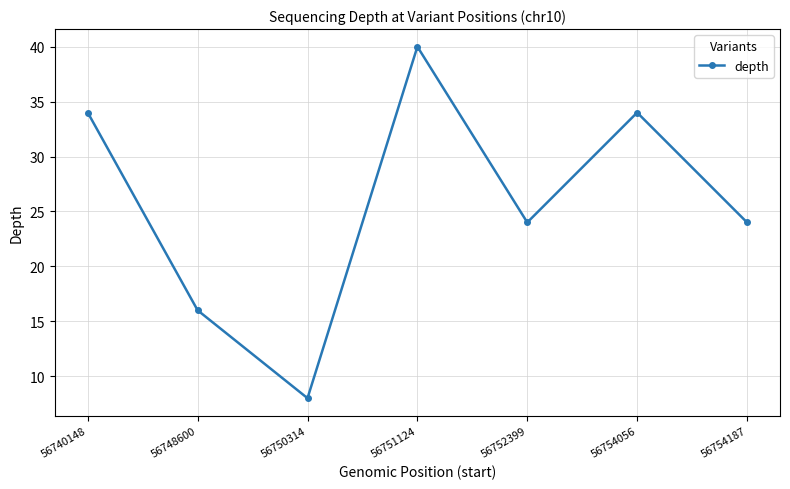

Which category has the lowest value across all series?

56750314